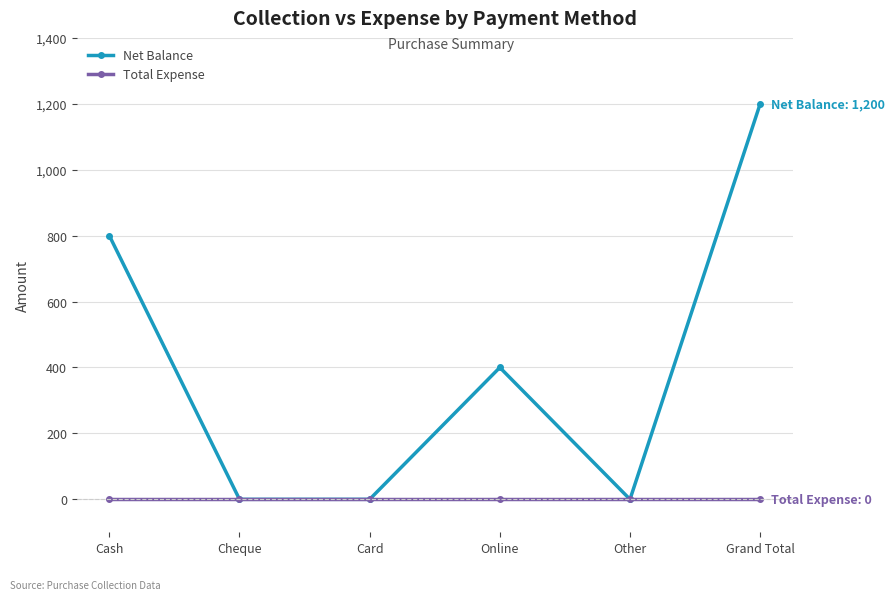

What is the spread (max minus min) of values at Online?

400